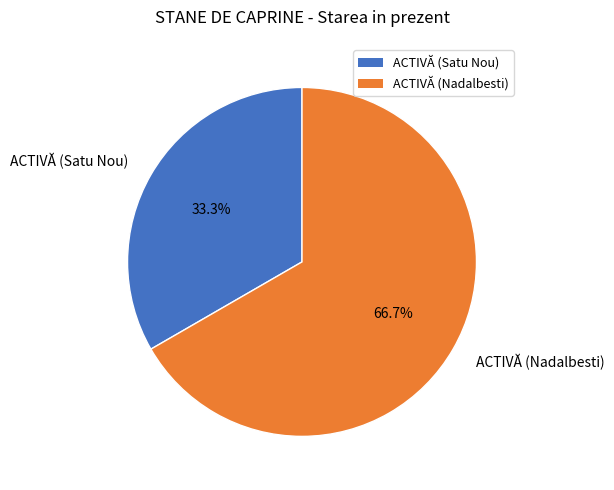

Between ACTIVĂ (Satu Nou) and ACTIVĂ (Nadalbesti), which is larger?

ACTIVĂ (Nadalbesti)